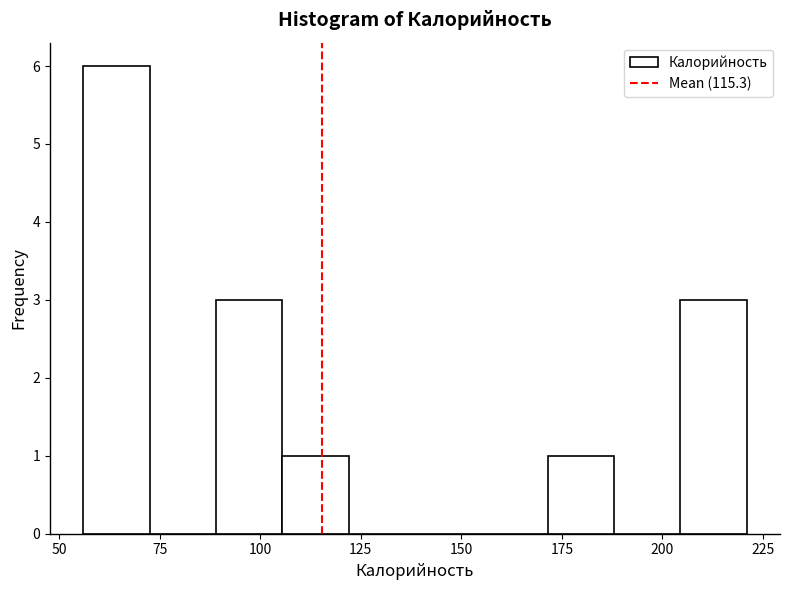

Around what value on the x-axis is the tallest bar? Give the approximate position of its centre, as read against the axis.

65